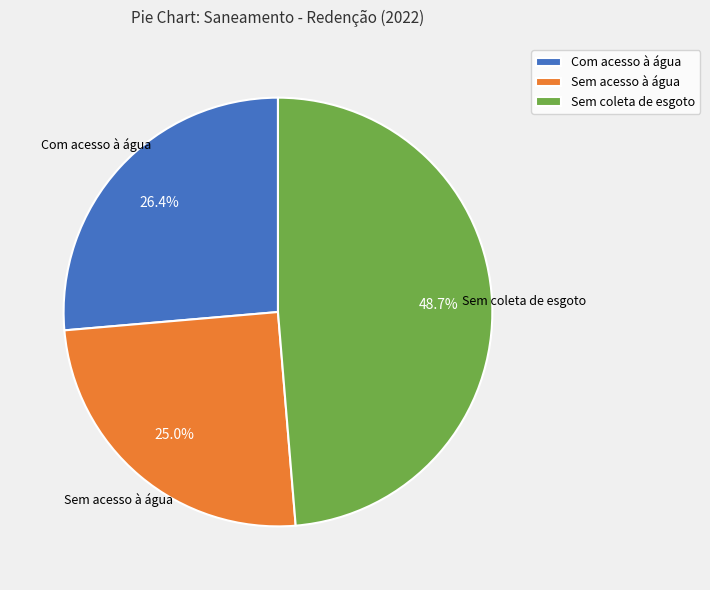

Rank the categories by value from highest to lowest.

Sem coleta de esgoto, Com acesso à água, Sem acesso à água